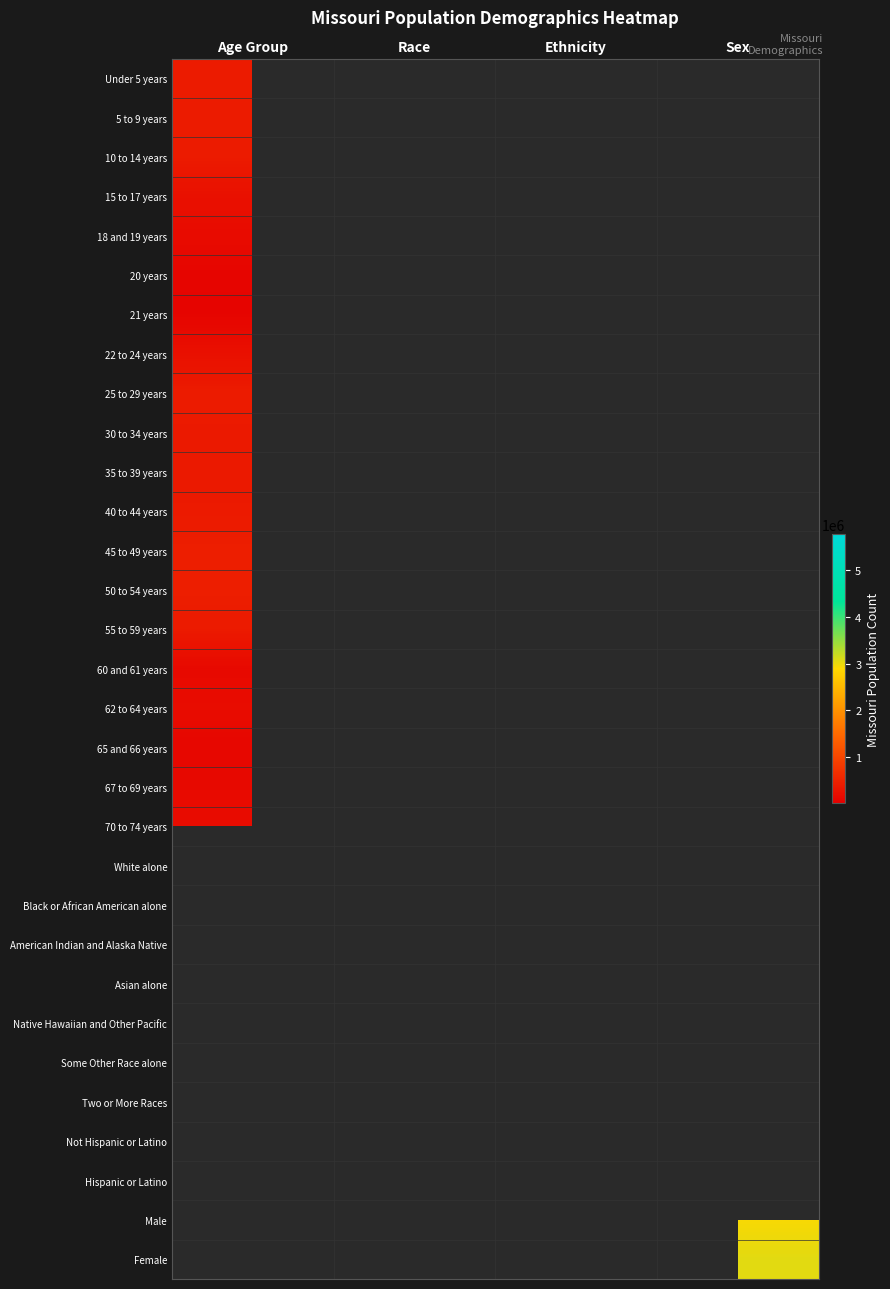

List the series in order of their peak value, lowest first.

21 years, 20 years, 65 and 66 years, 60 and 61 years, 67 to 69 years, 18 and 19 years, 62 to 64 years, 70 to 74 years, 22 to 24 years, 15 to 17 years, 35 to 39 years, 30 to 34 years, 40 to 44 years, 55 to 59 years, Under 5 years, 5 to 9 years, 10 to 14 years, 25 to 29 years, 50 to 54 years, 45 to 49 years, White alone, Black or African American alone, American Indian and Alaska Native, Asian alone, Native Hawaiian and Other Pacific, Some Other Race alone, Two or More Races, Not Hispanic or Latino, Hispanic or Latino, Male, Female